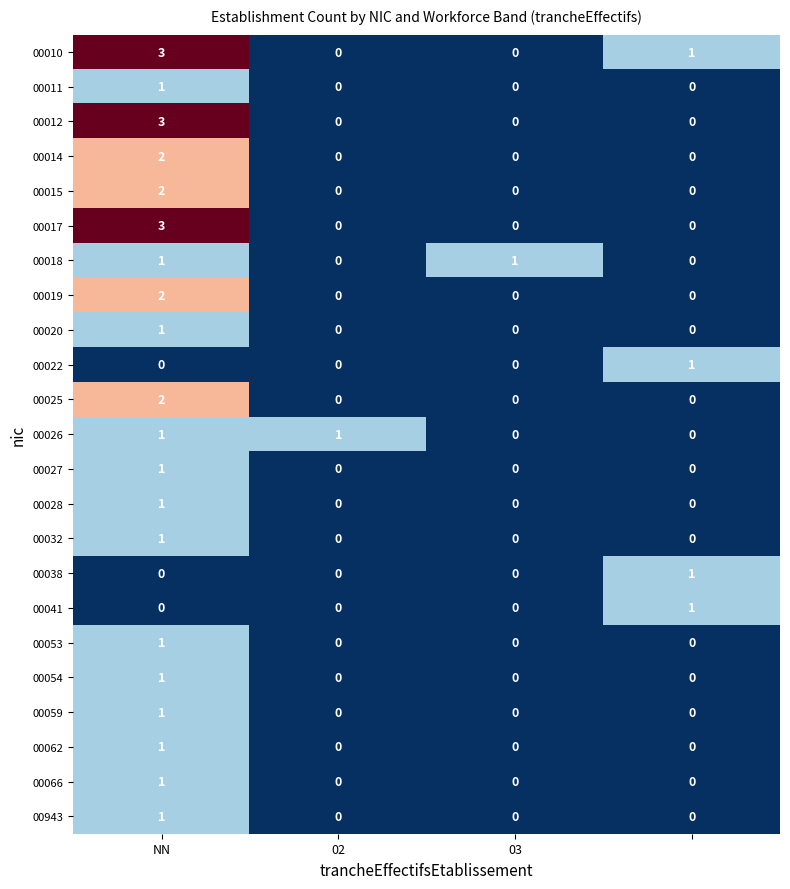

Which series has the largest total across all categories?

00010